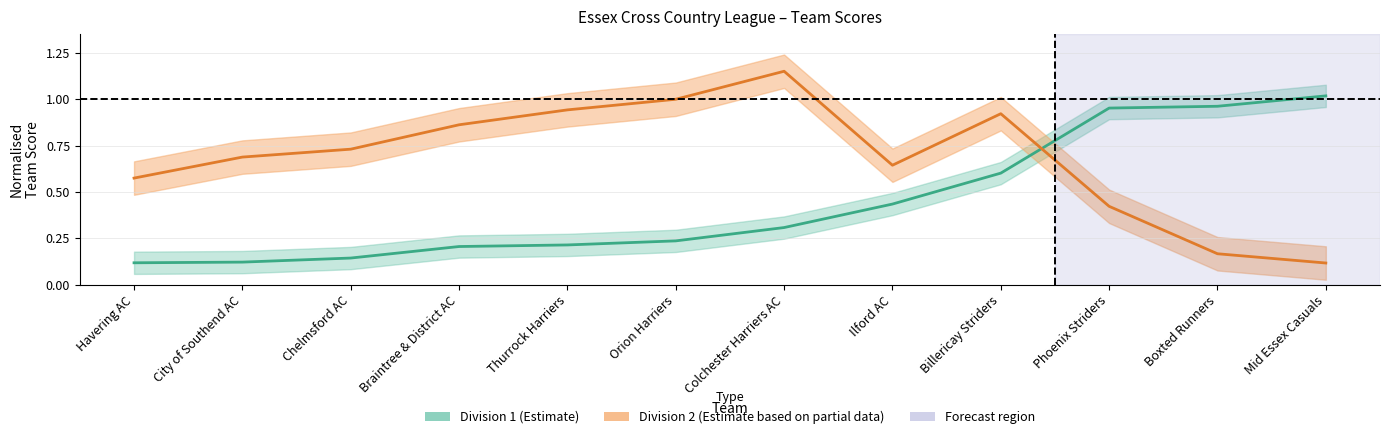

Rank the categories by Division 1 value from lowest to highest.

Havering AC, City of Southend AC, Chelmsford AC, Braintree & District AC, Thurrock Harriers, Orion Harriers, Colchester Harriers AC, Ilford AC, Billericay Striders, Phoenix Striders, Boxted Runners, Mid Essex Casuals